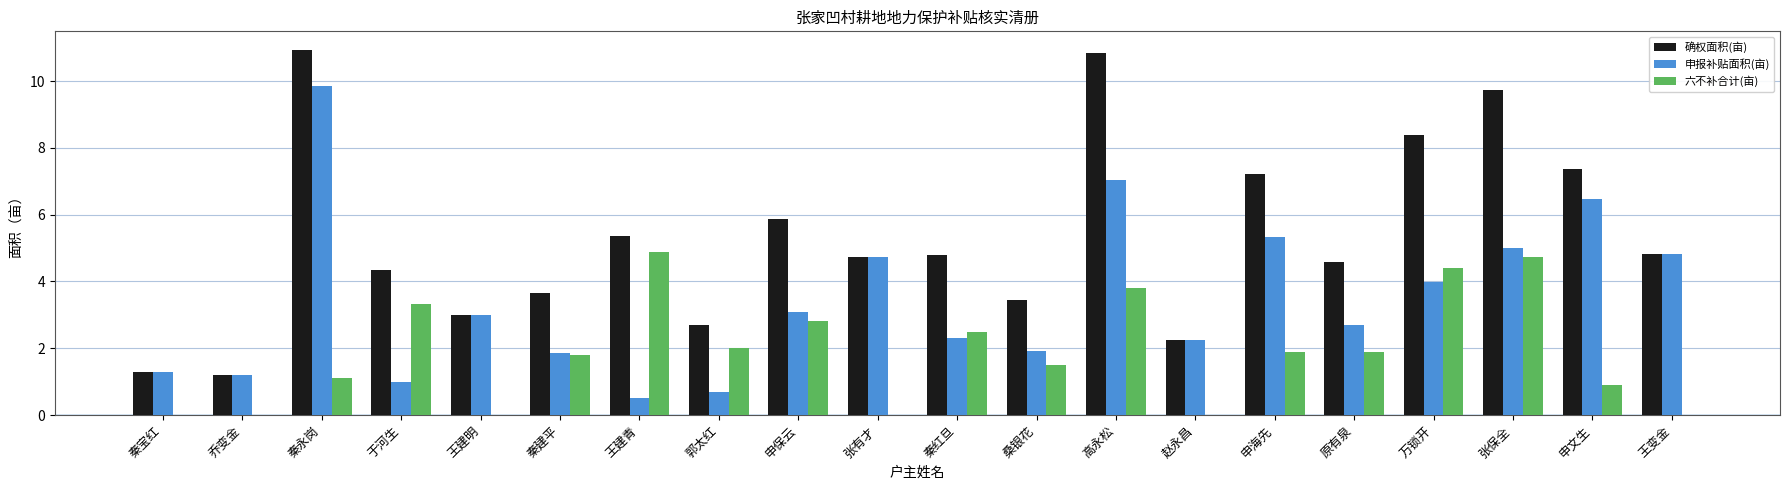

What is the maximum value for 确权面积(亩)?

10.9